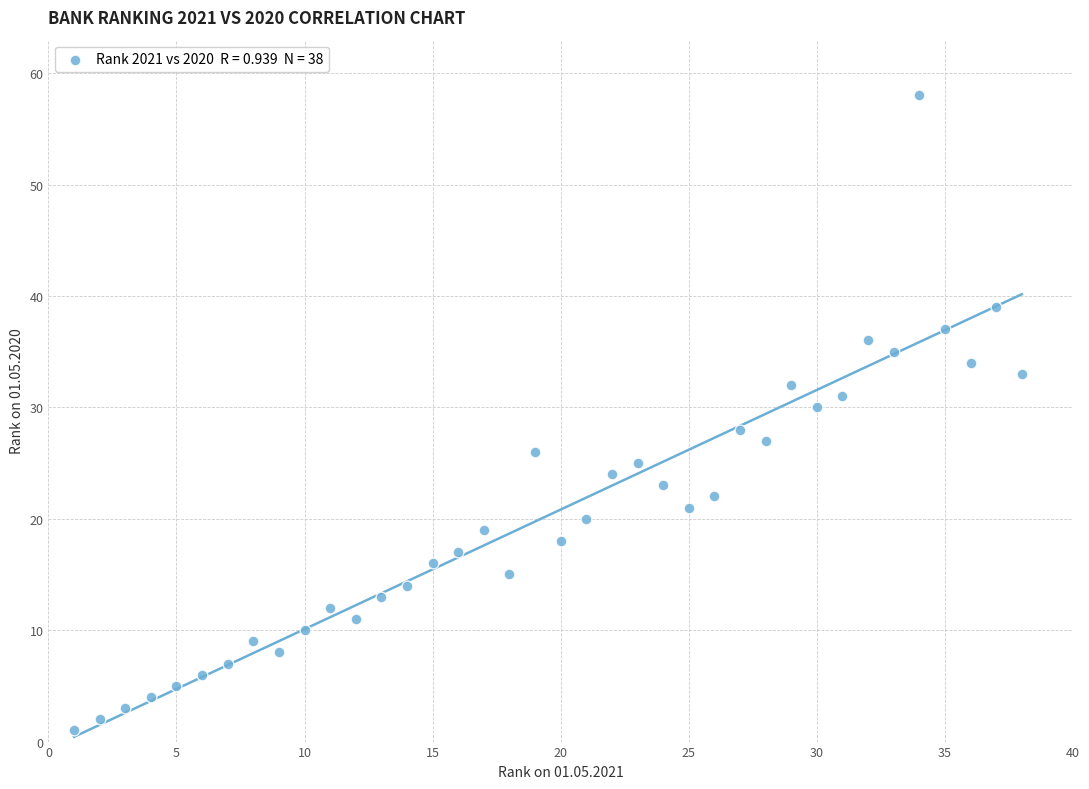

What is the range of Y values (max minus min)?

57